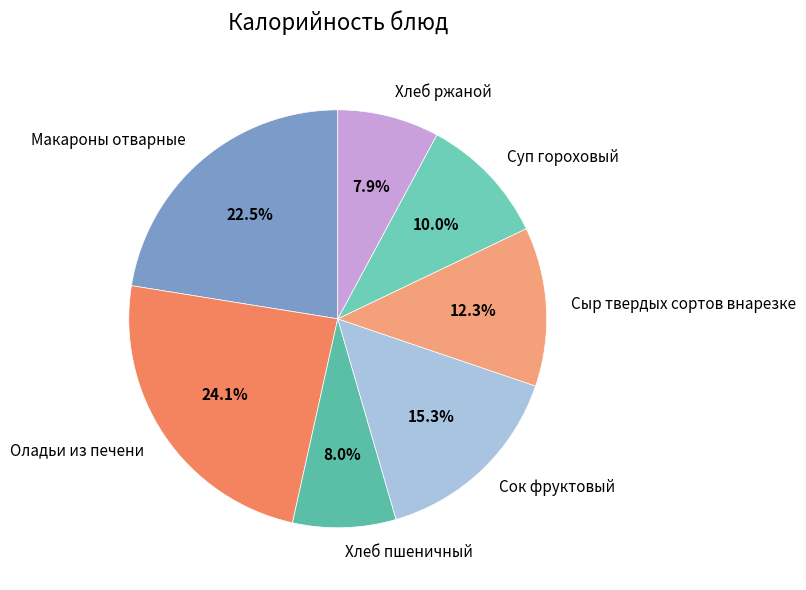

Is it true that Оладьи из печени is 38% of the pie?

False